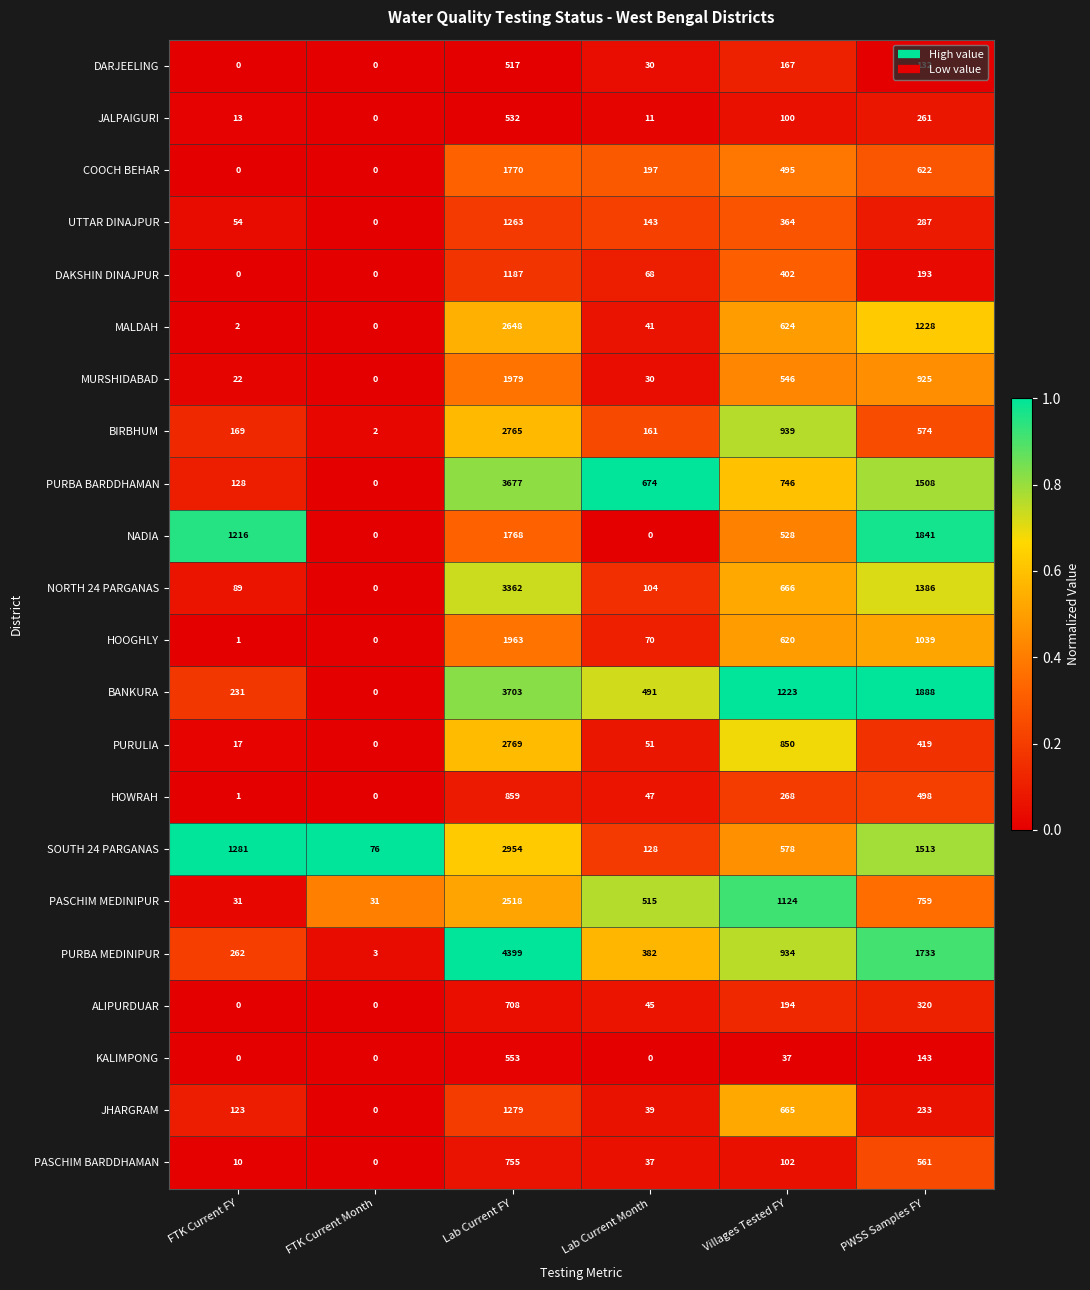

Count the number of categories in the chart.

6